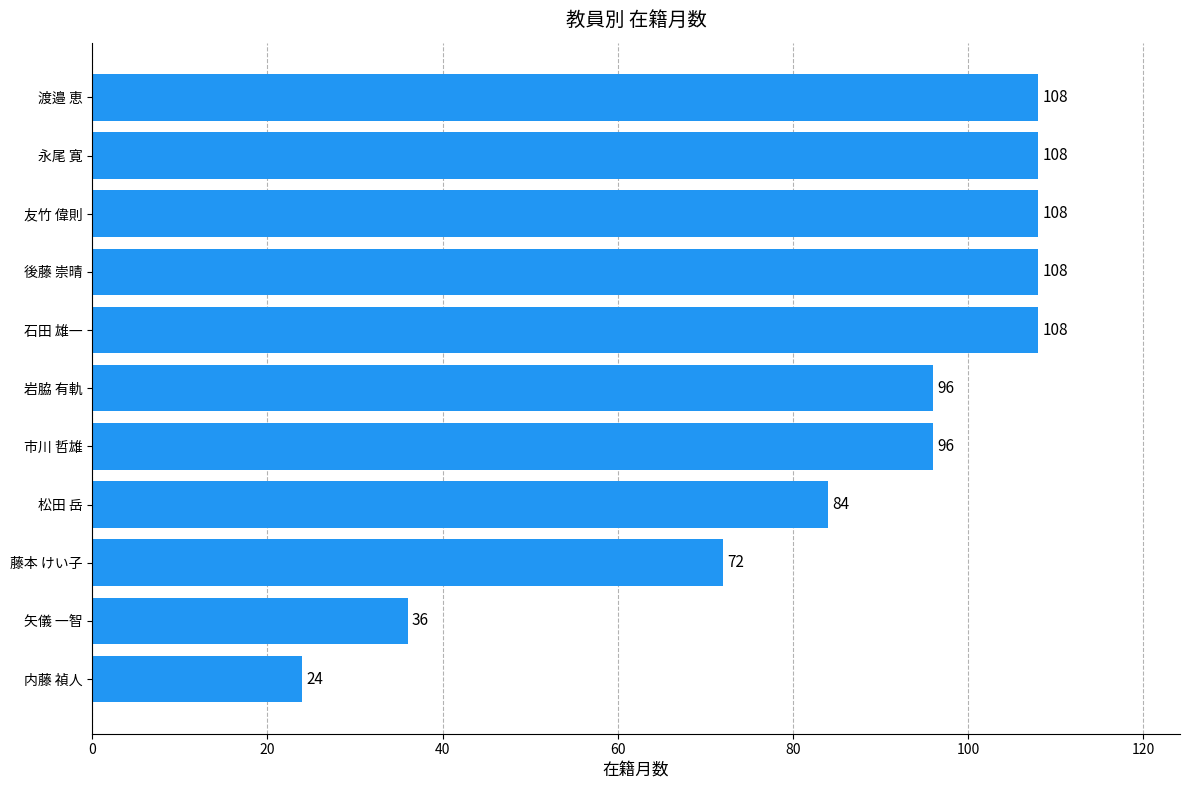

What is the greatest value displayed?

108